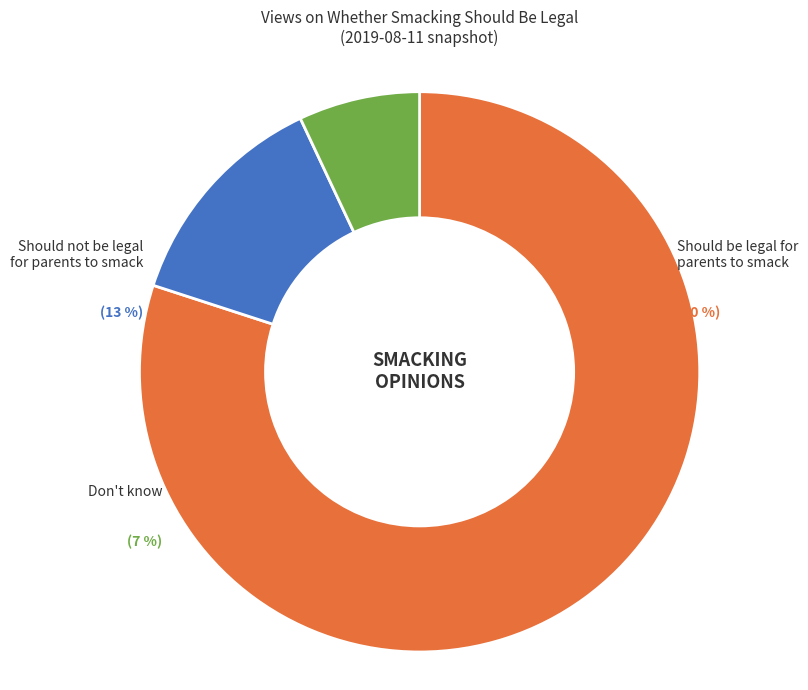

Rank the categories by value from highest to lowest.

Should be legal for parents to smack, Should not be legal for parents to smack, Don't know